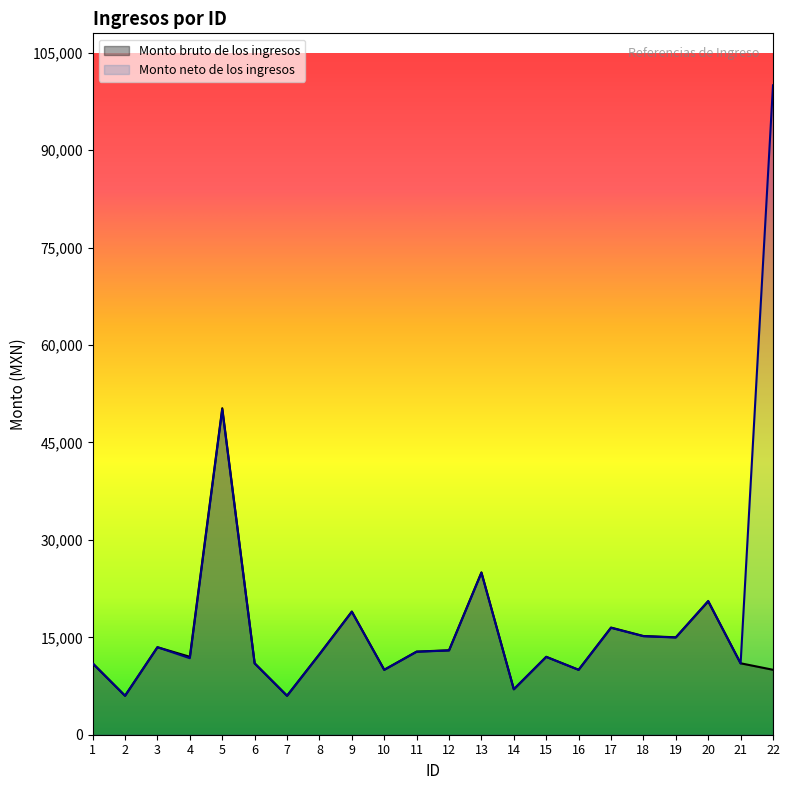

True or false: Monto bruto de los ingresos has a value of 3189.2 at 2.

False